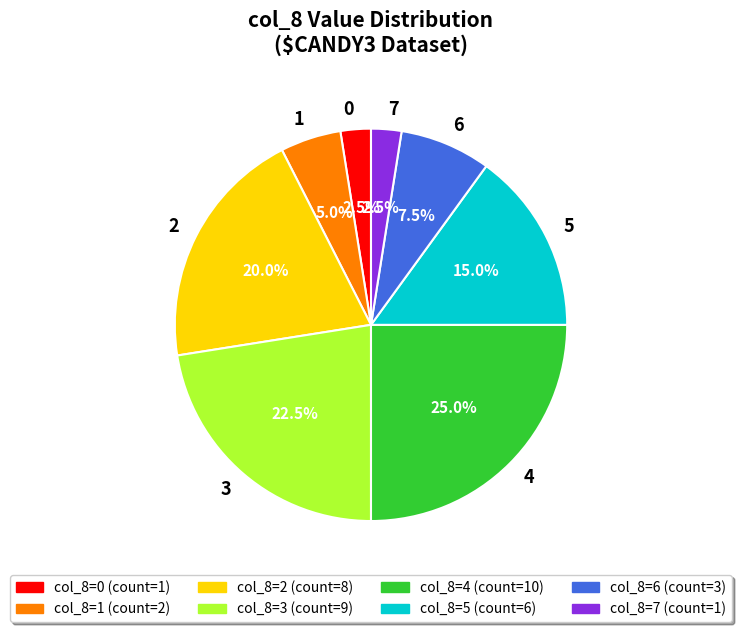

What is the total percentage of 7 and 5?

17.5%